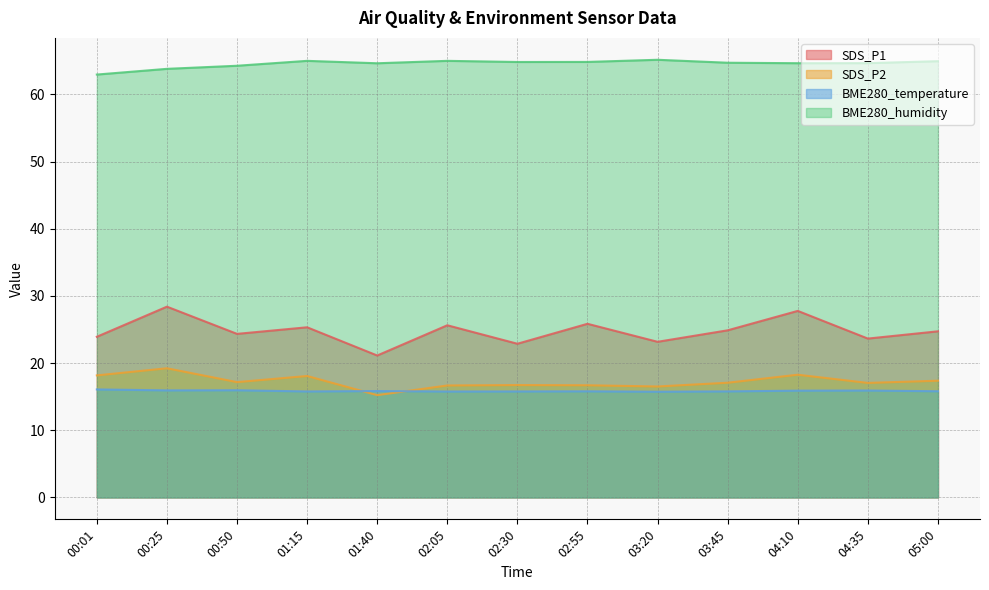

What are all the series names shown in the legend?

SDS_P1, SDS_P2, BME280_temperature, BME280_humidity